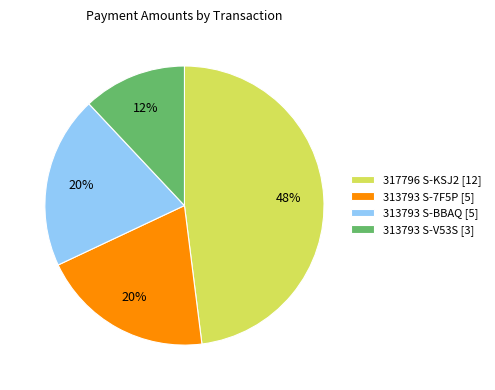

Is the sum of 313793 S-V53S [3] and 313793 S-BBAQ [5] greater than half?

No